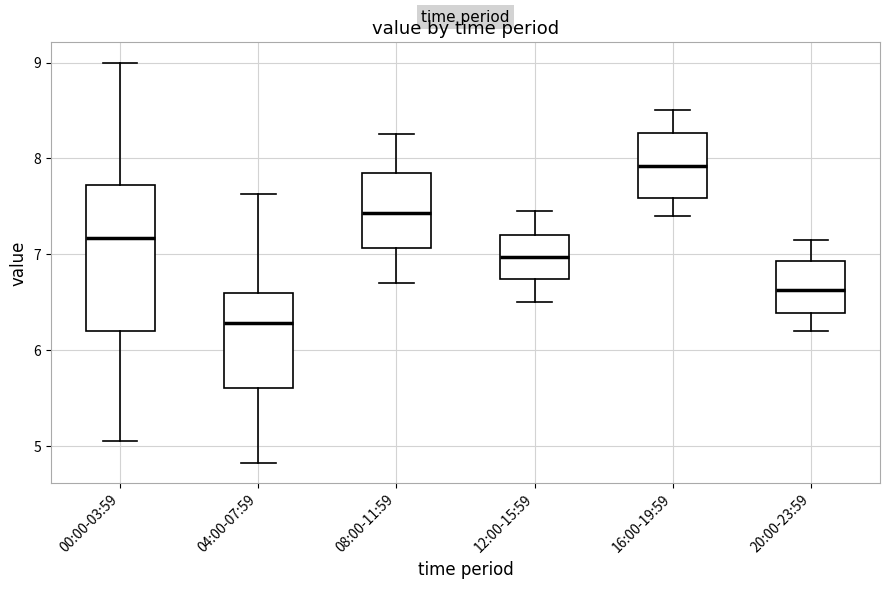

Comparing the boxes themselves (not the whiskers), which one is the tallest?

00:00-03:59